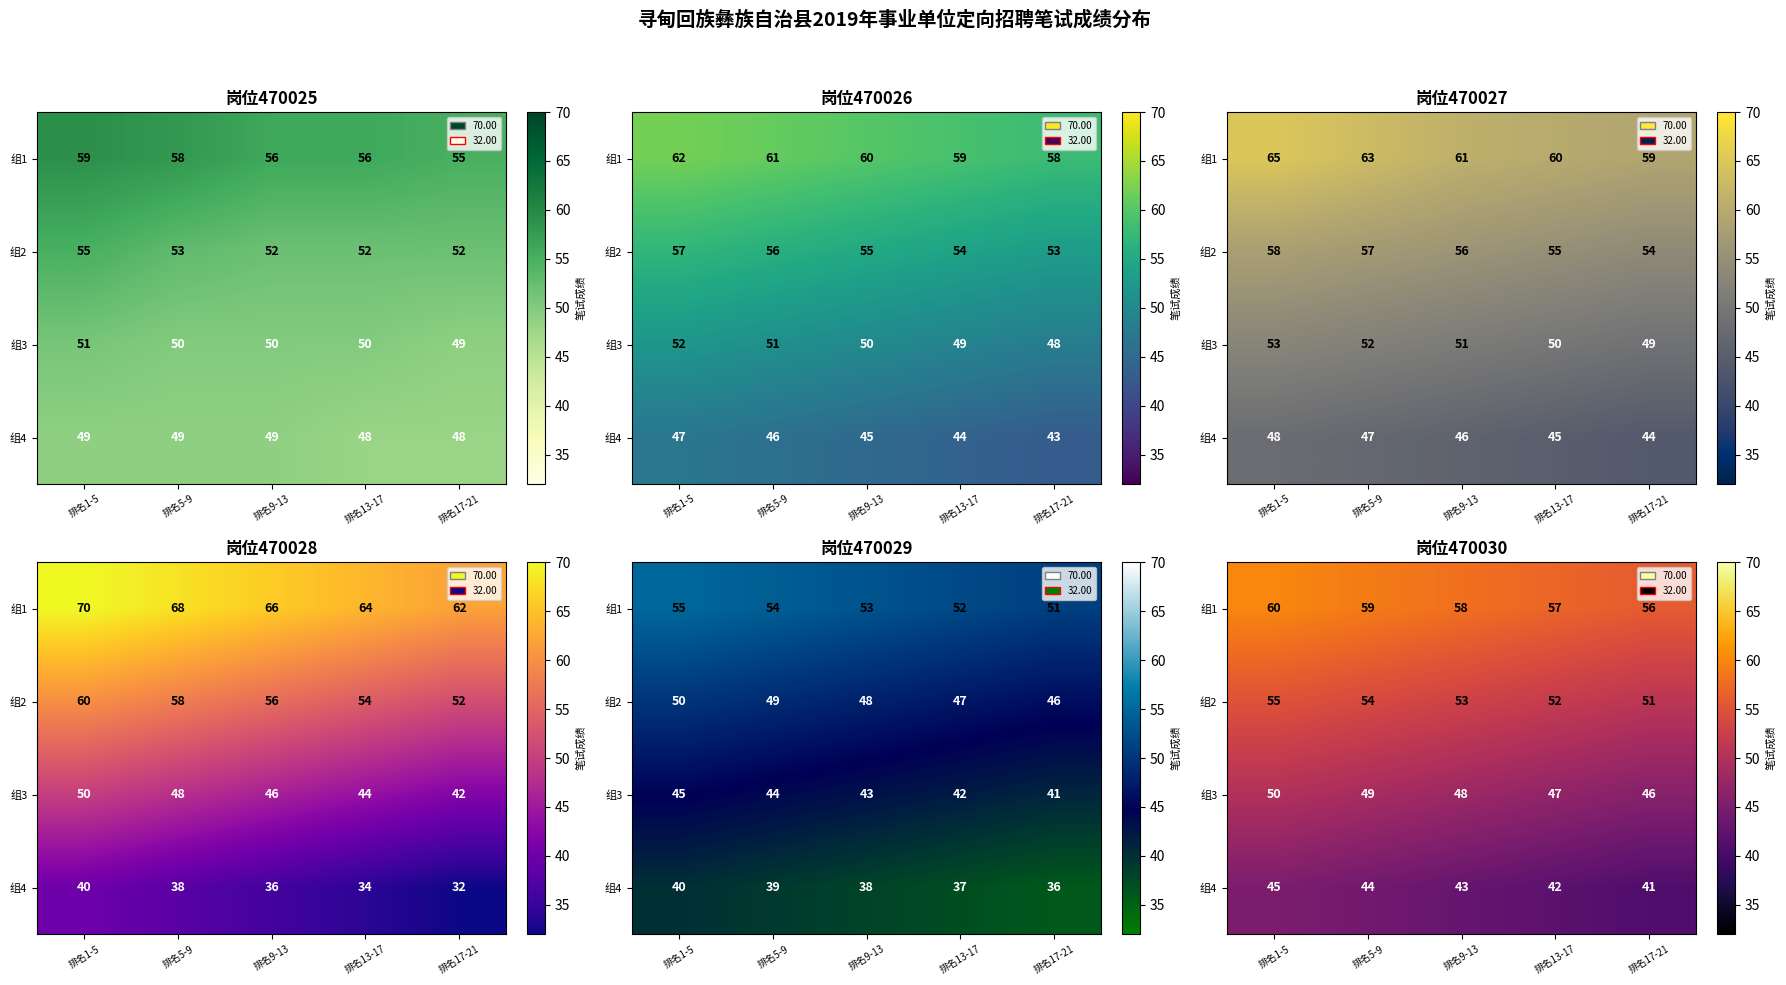

How many values in the 组1 series exceed 58?

2